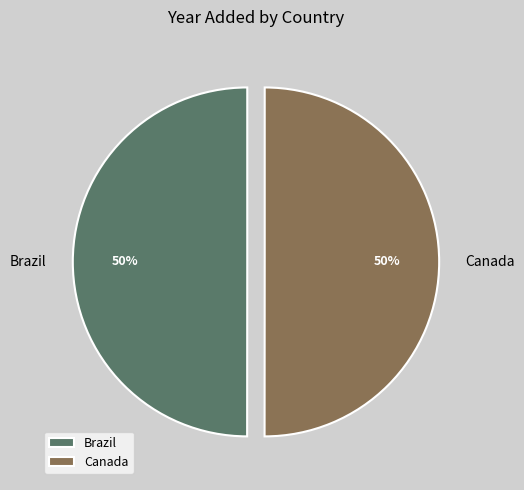

Is the sum of Canada and Brazil greater than half?

Yes